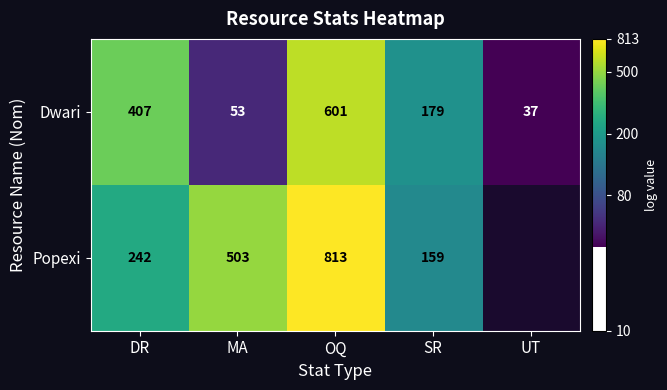

What is the difference between the highest and lowest values at MA?

2.2